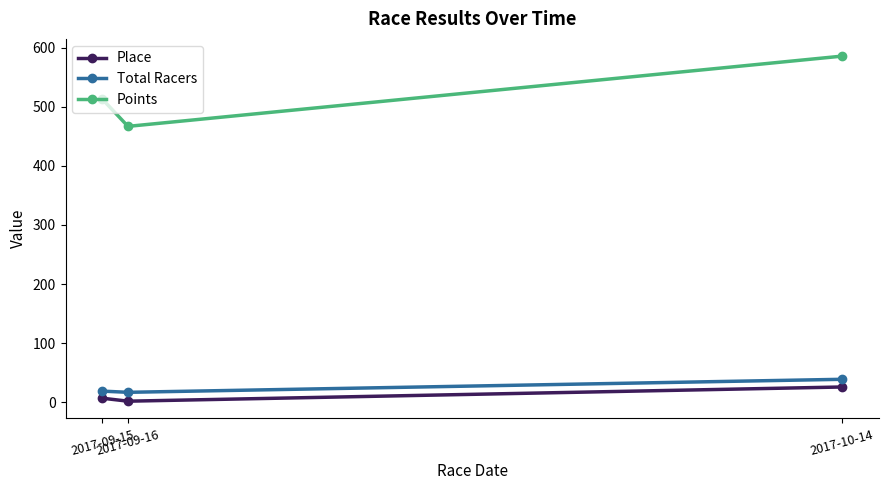

What position from the left is 2017-09-15?

1